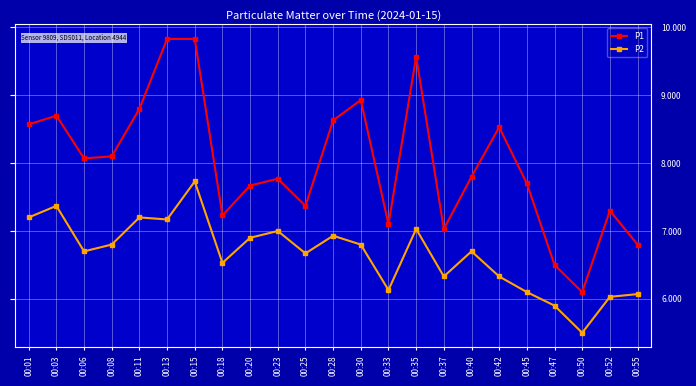

How many interior local valleys does the P1 series have?

6